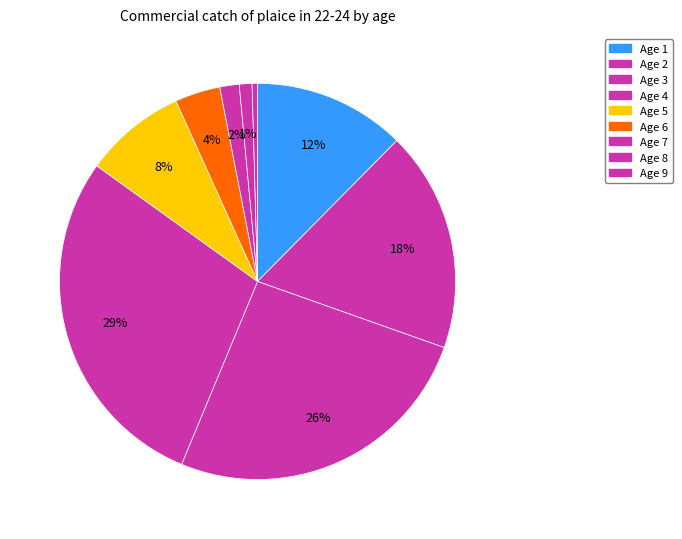

Count the number of slices in the pie.

9